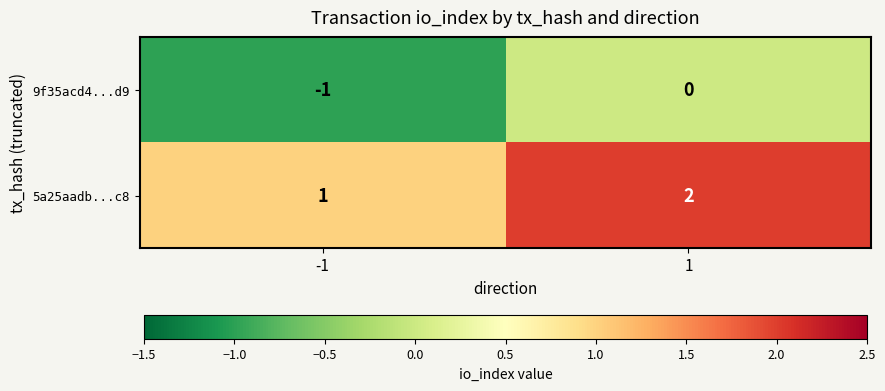

Reading left to right, transcribe all the data shown in this chart.

9f35acd4...d9: -1	0
5a25aadb...c8: 1	2